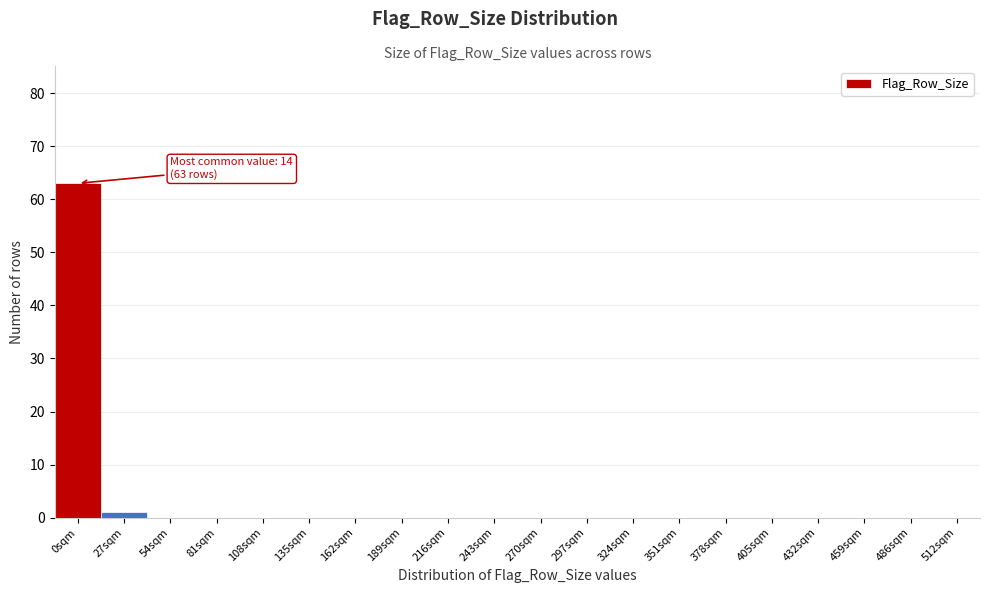

Reading left to right, what are all the values shown in this chart?

0sqm=63	27sqm=1	54sqm=0	81sqm=0	108sqm=0	135sqm=0	162sqm=0	189sqm=0	216sqm=0	243sqm=0	270sqm=0	297sqm=0	324sqm=0	351sqm=0	378sqm=0	405sqm=0	432sqm=0	459sqm=0	486sqm=0	512sqm=0